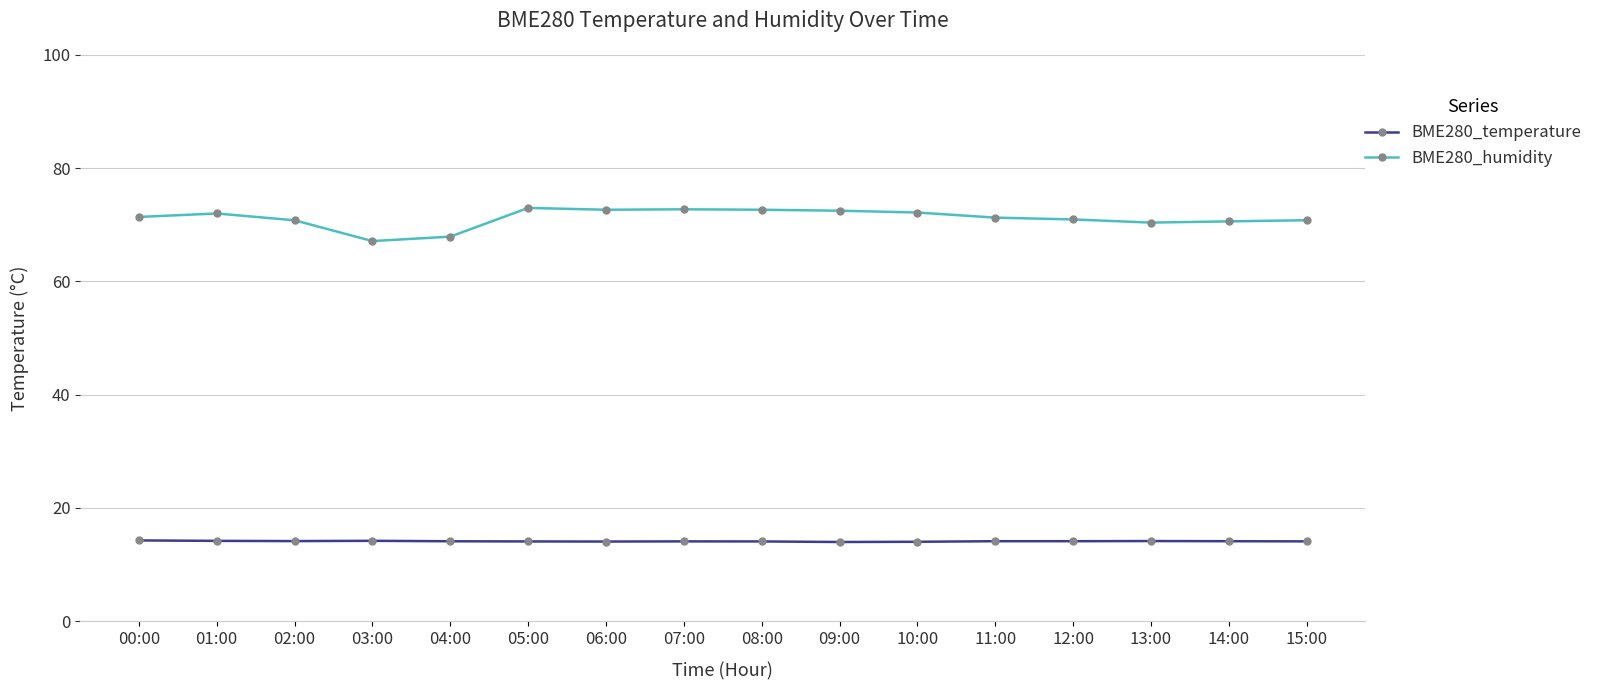

What is the difference between the maximum and minimum values in the BME280_temperature series?

0.3